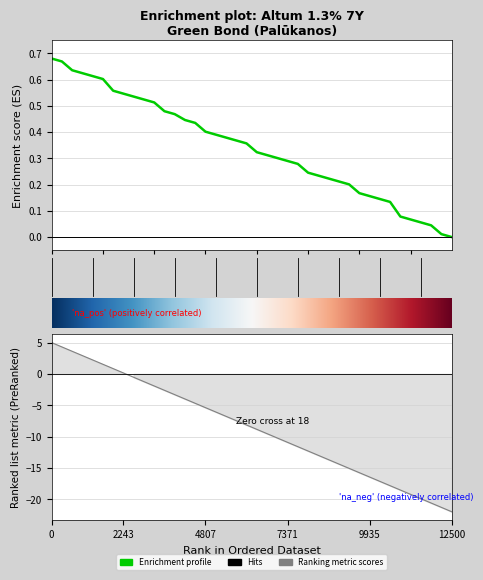

Reading left to right, list all the values displayed in this chart.

0.7	0.7	0.6	0.6	0.6	0.6	0.6	0.5	0.5	0.5	0.5	0.5	0.5	0.4	0.4	0.4	0.4	0.4	0.4	0.4	0.3	0.3	0.3	0.3	0.3	0.2	0.2	0.2	0.2	0.2	0.2	0.2	0.1	0.1	0.1	0.1	0.1	0.0	0.0	0.0